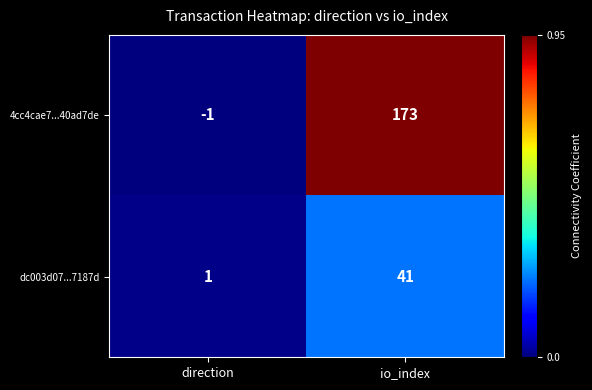

At which category does the chart reach its minimum across all series?

direction